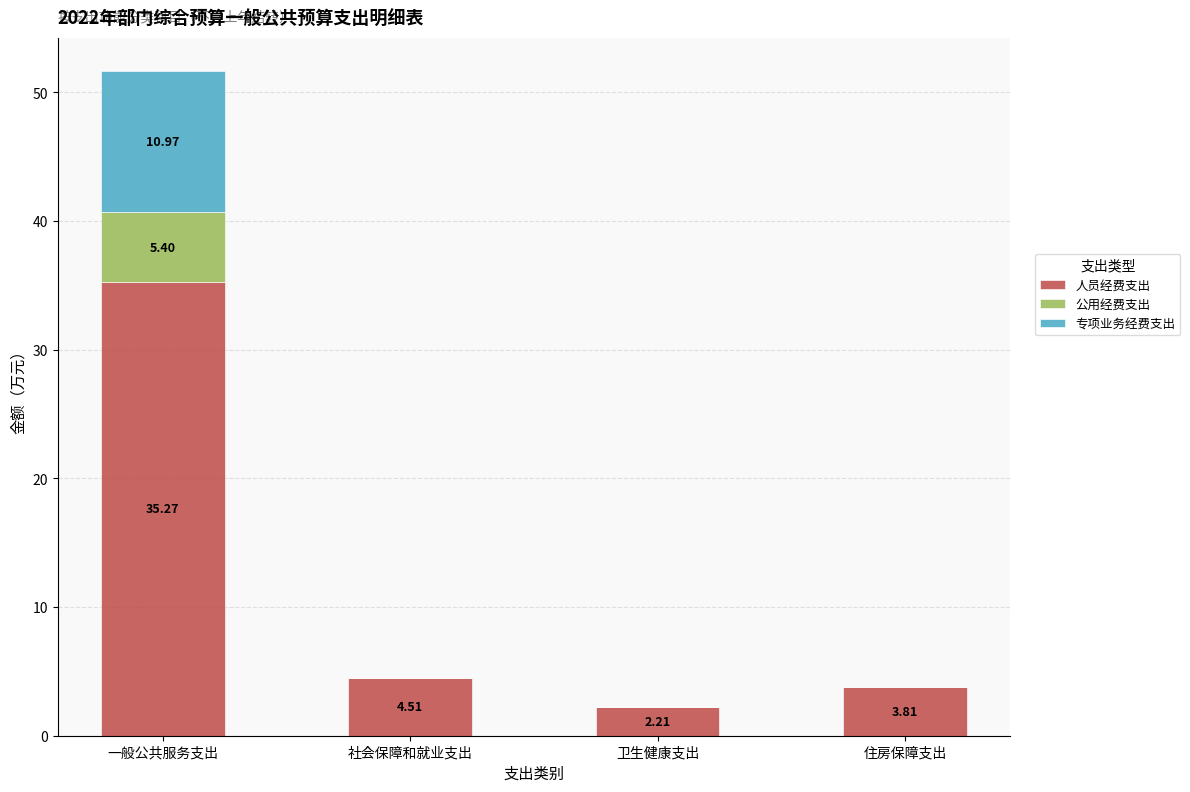

What is the sum of all 人员经费支出 values?

45.8